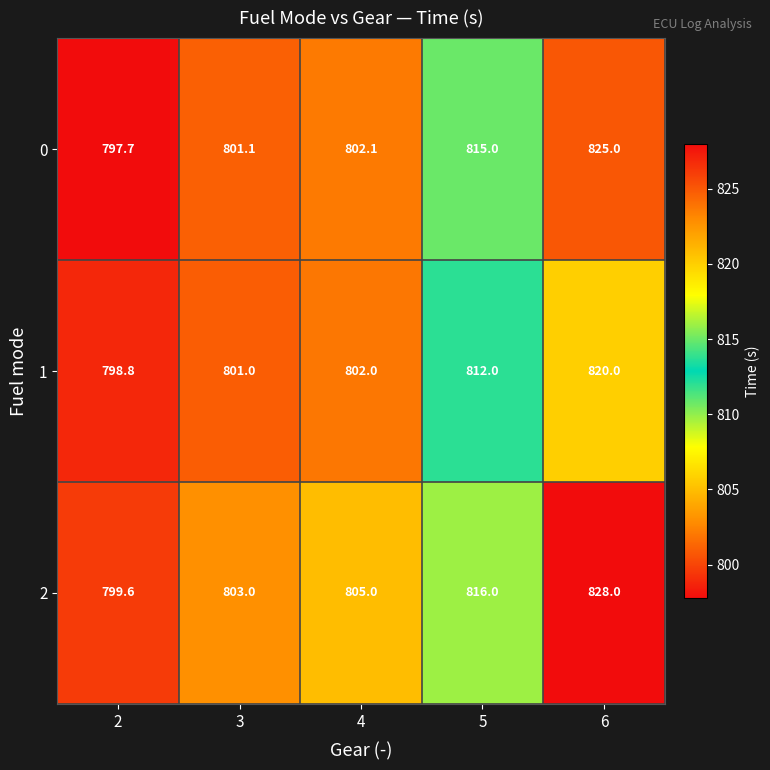

Reading right to left, extract all data points from this chart.

0: 6=825.0	5=815.0	4=802.1	3=801.1	2=797.7
1: 6=820.0	5=812.0	4=802.0	3=801.0	2=798.8
2: 6=828.0	5=816.0	4=805.0	3=803.0	2=799.6